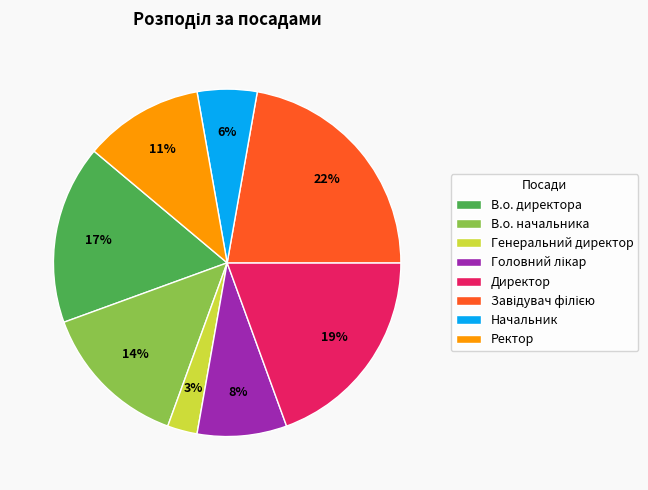

To the nearest percent, what portion does Директор represent?

19%